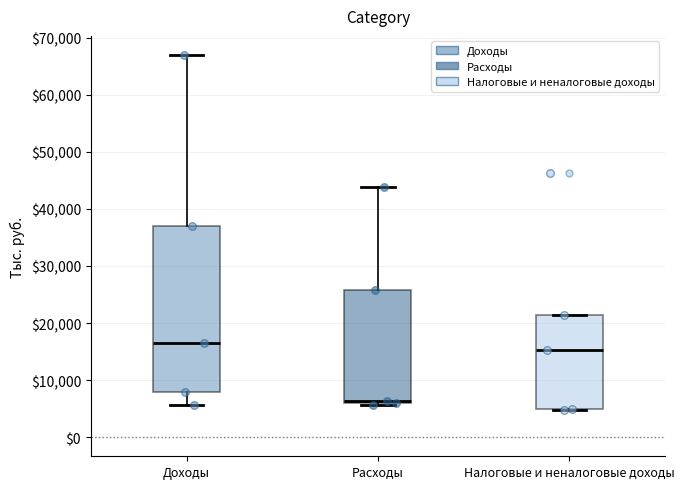

Where does the upper whisker of the box for Расходы end on the y-axis? The values are not printed on the chart, so give them approximately, as read against the axis.

44000